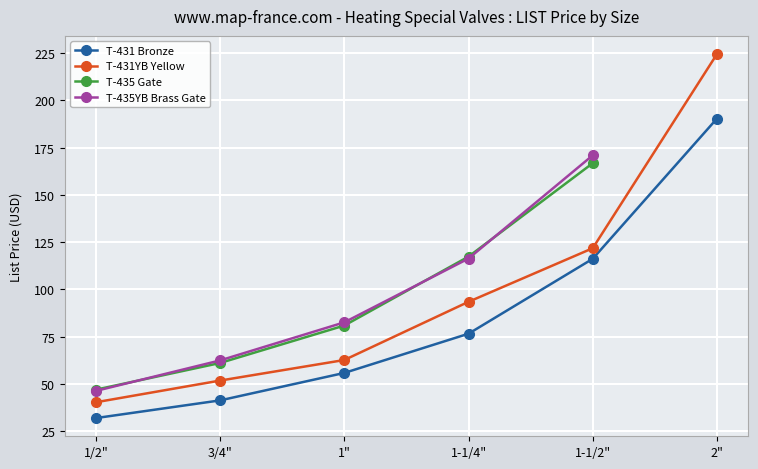

The value of T-431 Bronze at 1/2" is 6.9. True or false?

False